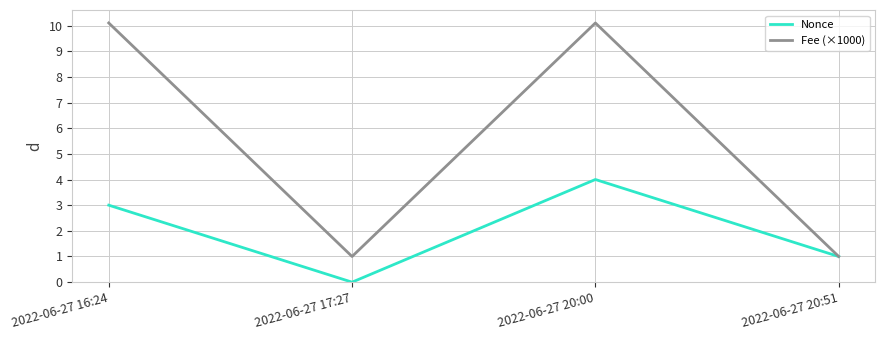

At which category is the sum across all series the highest?

2022-06-27 20:00